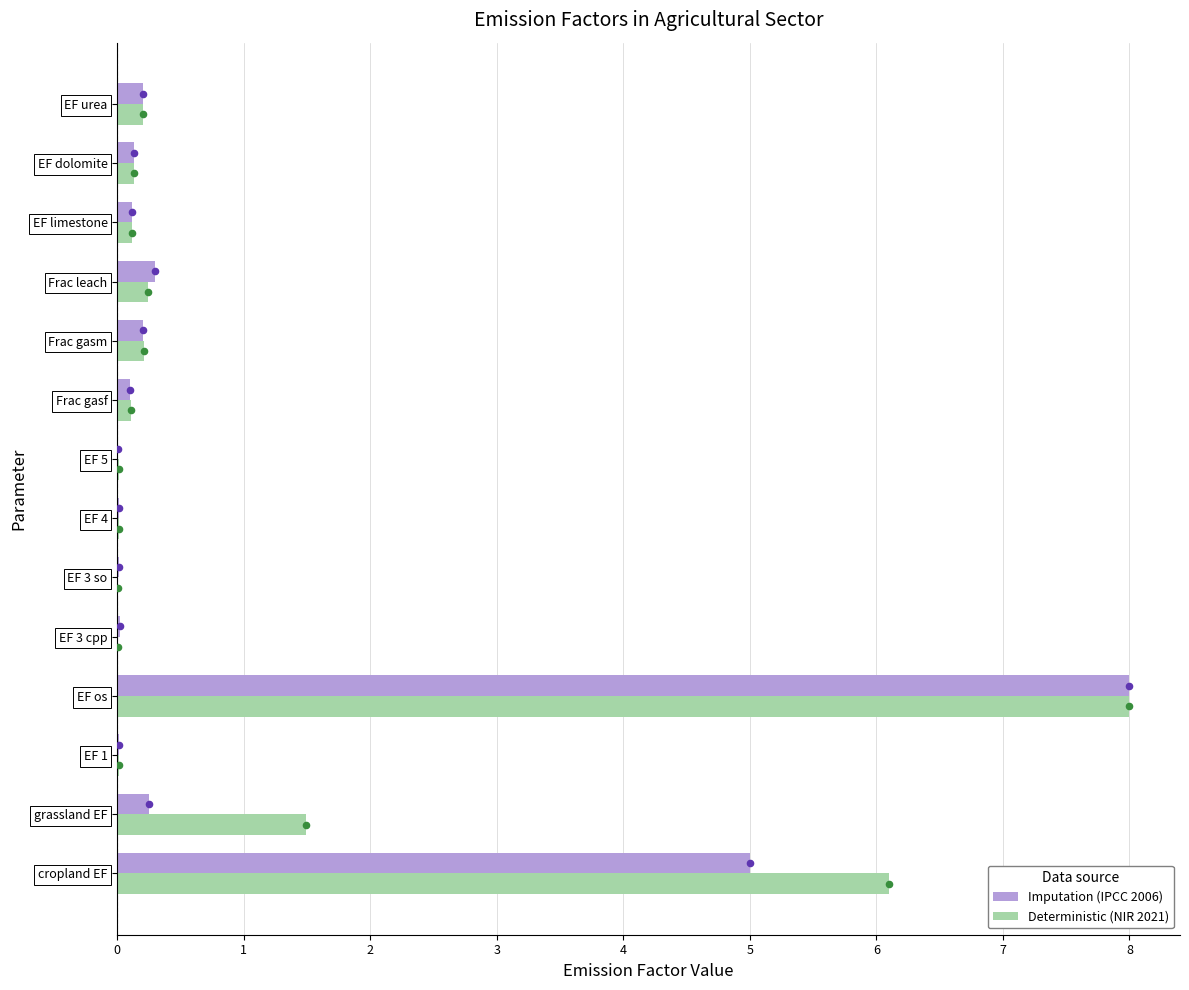

Is the value of Imputation (IPCC 2006) at EF os greater than the value of Deterministic (NIR 2021) at Frac gasm?

Yes